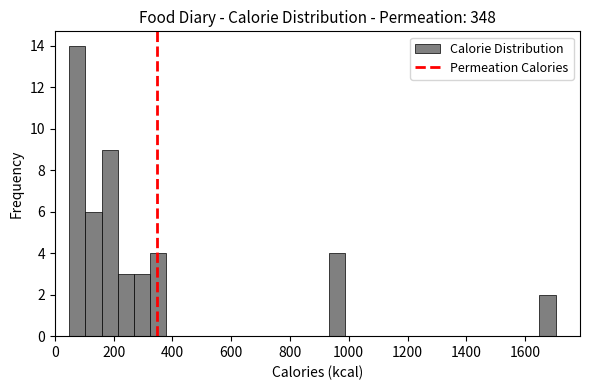

Around what value on the x-axis is the tallest bar? Give the approximate position of its centre, as read against the axis.

80